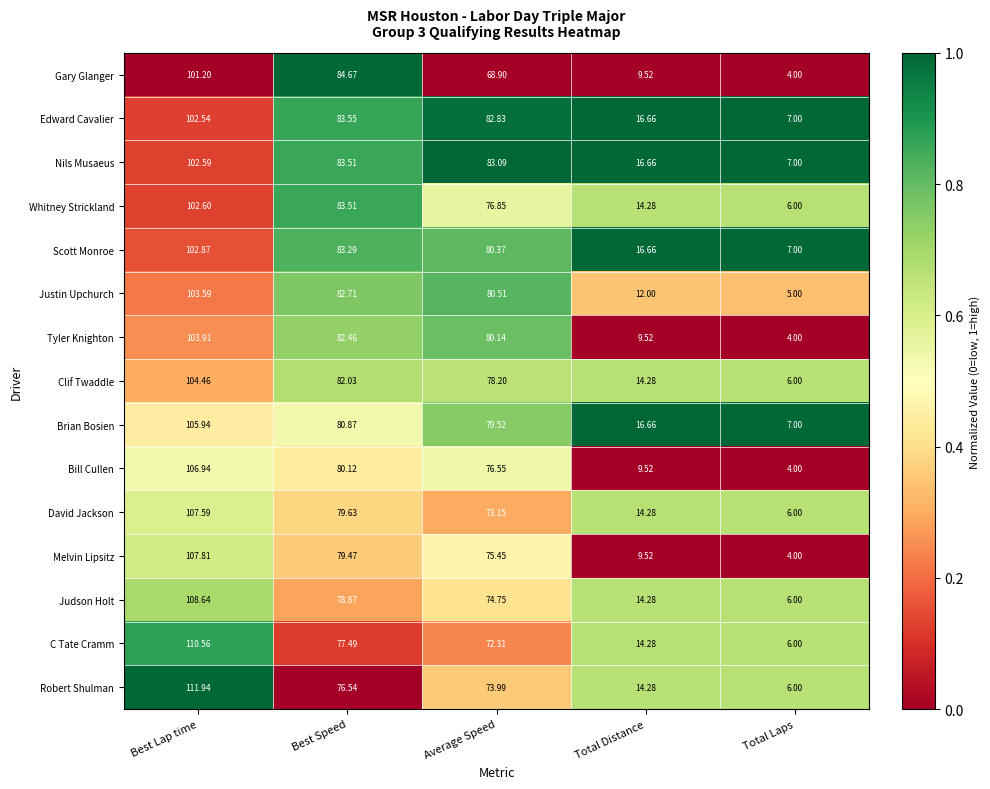

Which label corresponds to the largest value in the chart?

Best Lap time